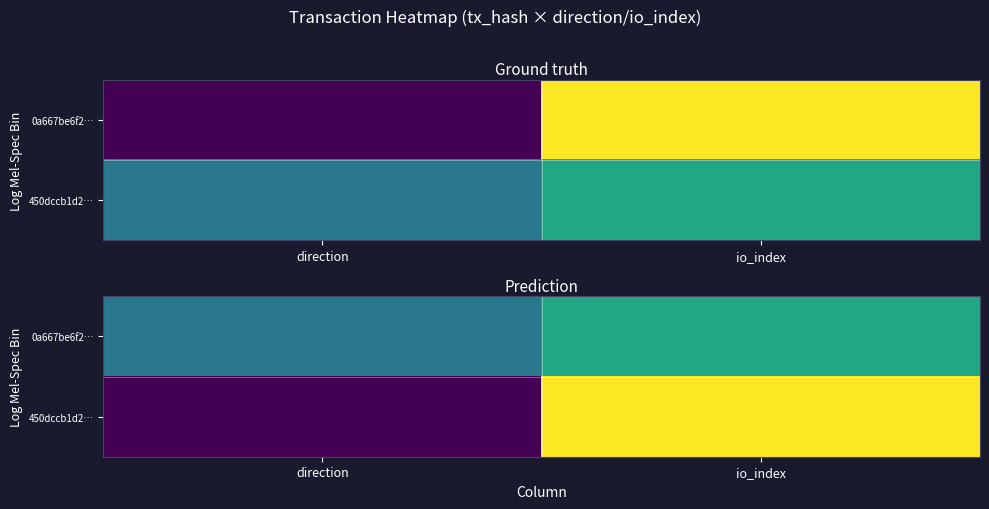

At how many categories does at least one series exceed 0?

2